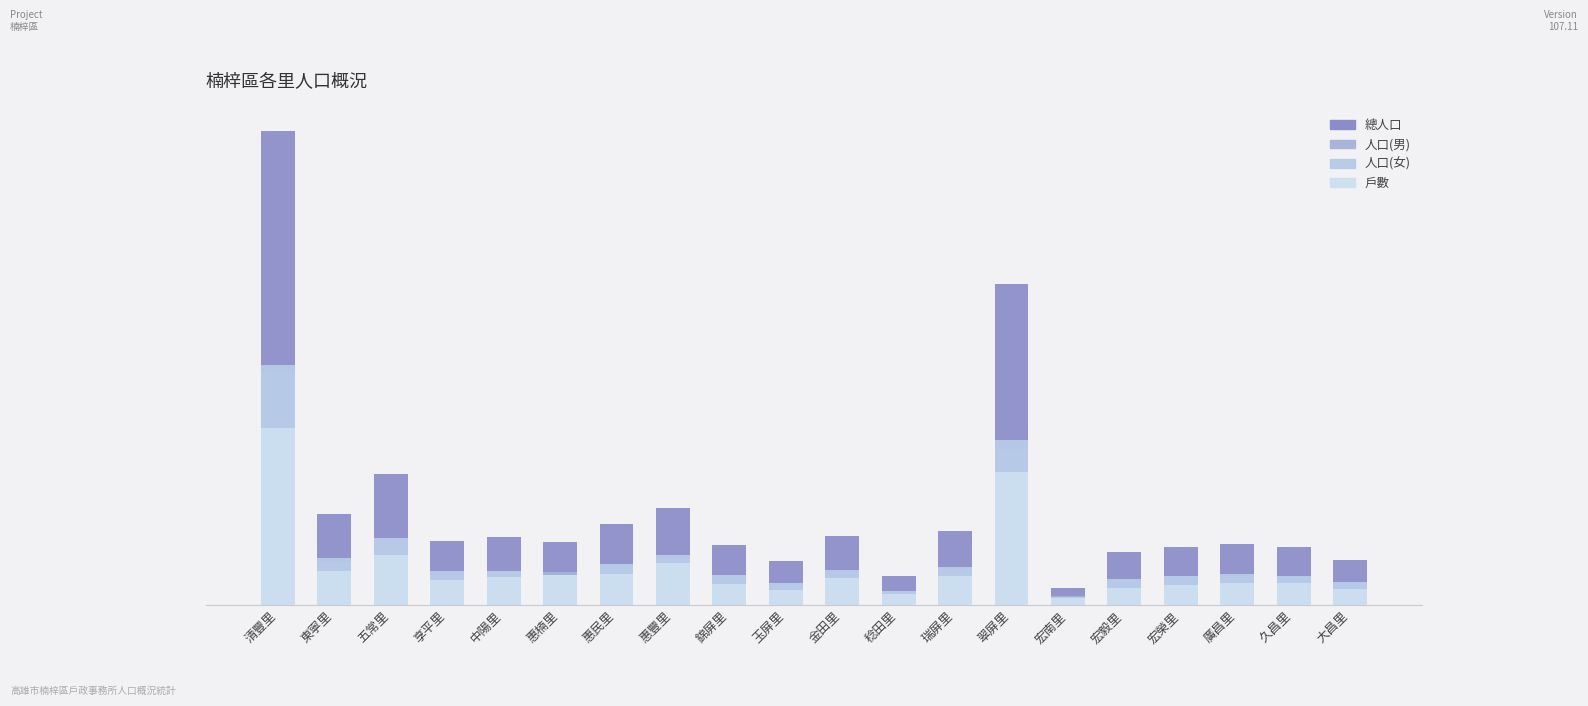

At how many categories does at least one series exceed 16465?

2